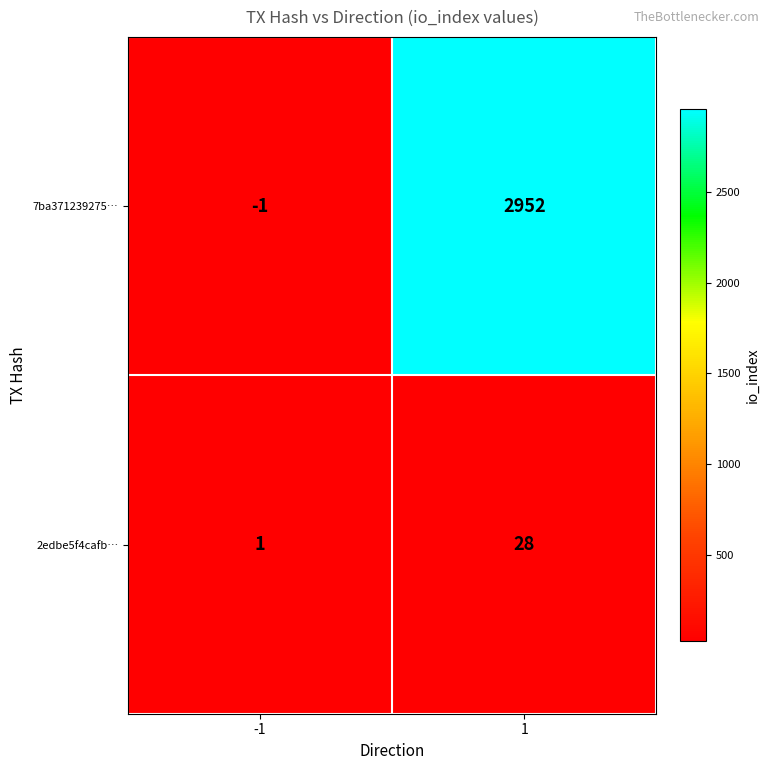

Between -1 and 1, which series saw the biggest shift?

7ba371239275…